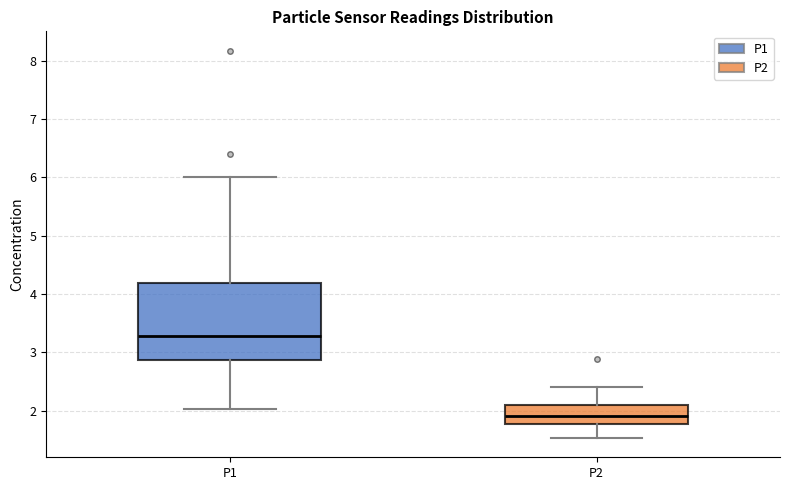

Where does the median line of the box for P1 sit on the y-axis? The values are not printed on the chart, so give them approximately, as read against the axis.

3.3